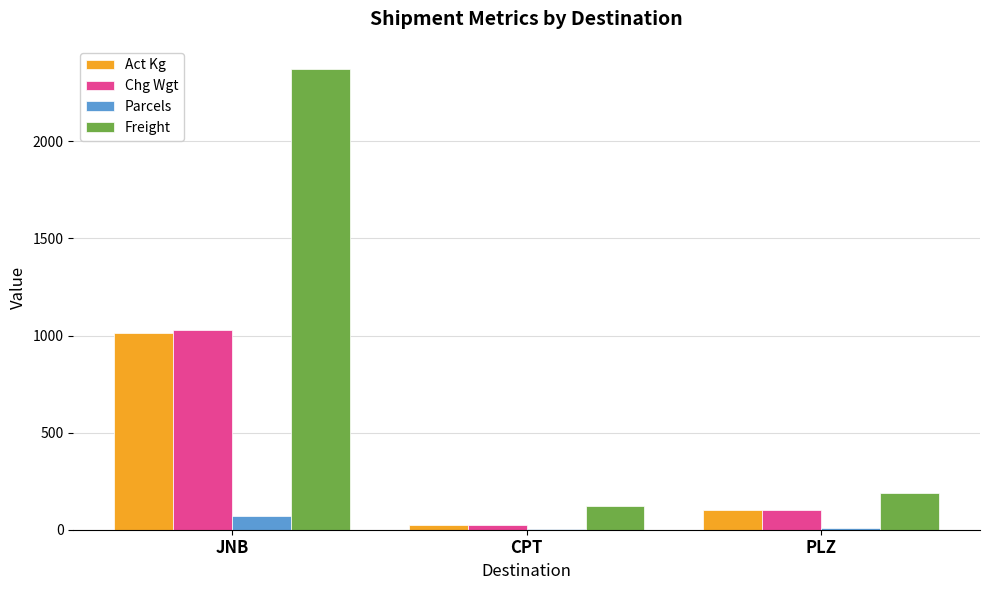

What is the highest value of the Act Kg series?

1015.0